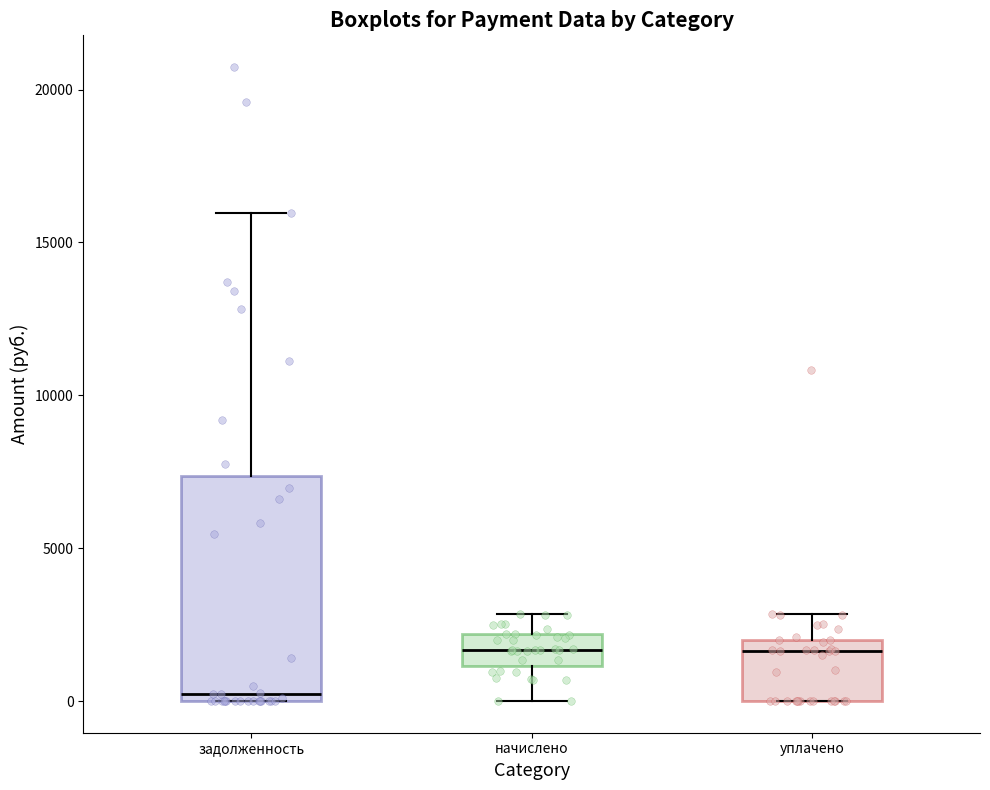

Where is the upper edge of the box for задолженность on the y-axis? The values are not printed on the chart, so give them approximately, as read against the axis.

7500